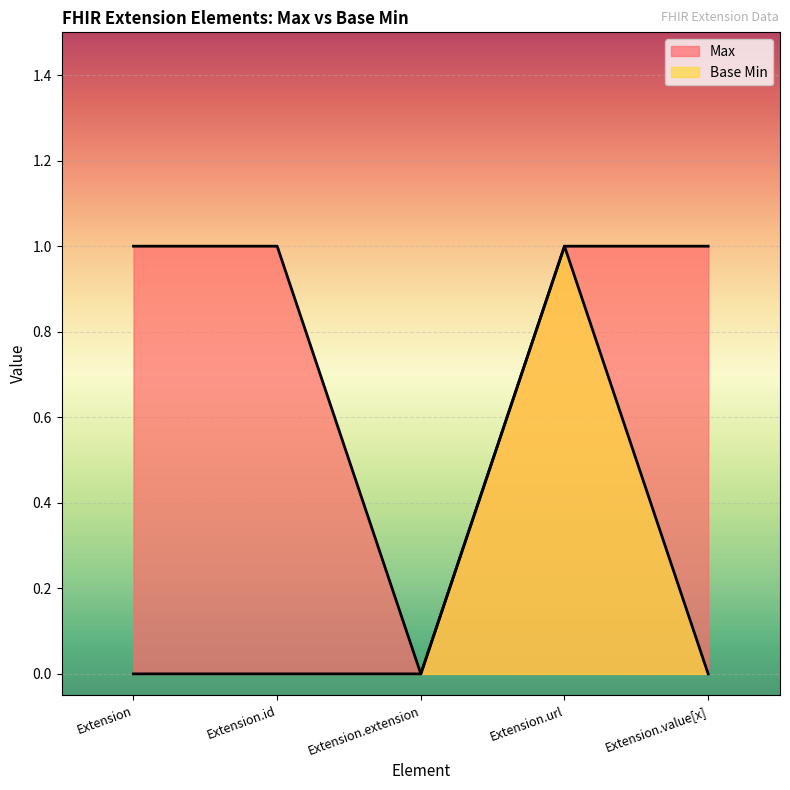

Which has a higher value, Extension.url or Extension.extension?

Extension.url